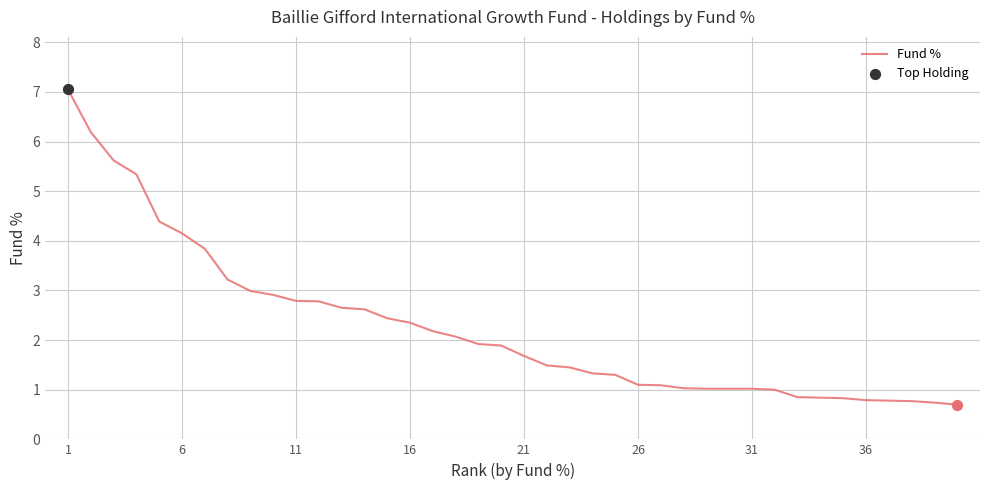

What is the smallest value displayed?

0.7